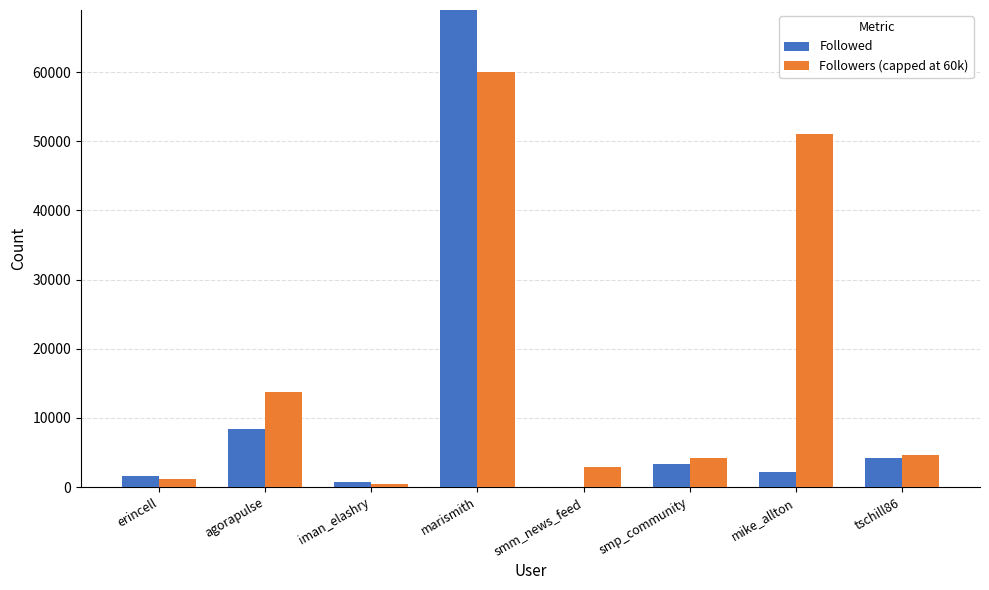

Is it true that Followers (capped at 60k) equals 4238 at smp_community?

True